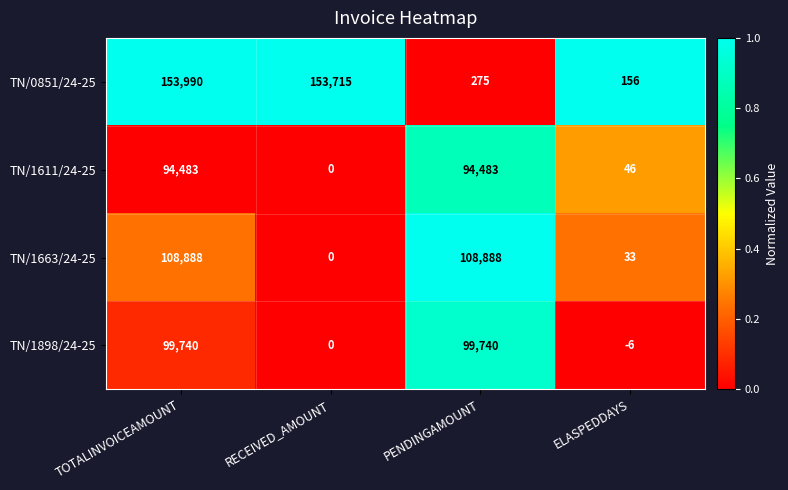

What is the average value of the TN/1663/24-25 series?

54452